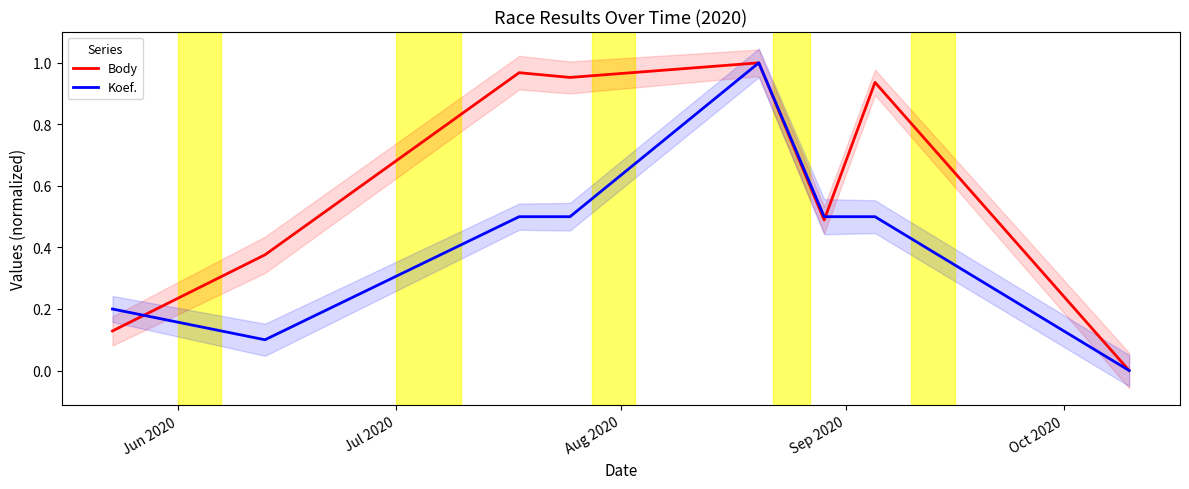

What is the label of the 3rd point from the left?

Aug 2020